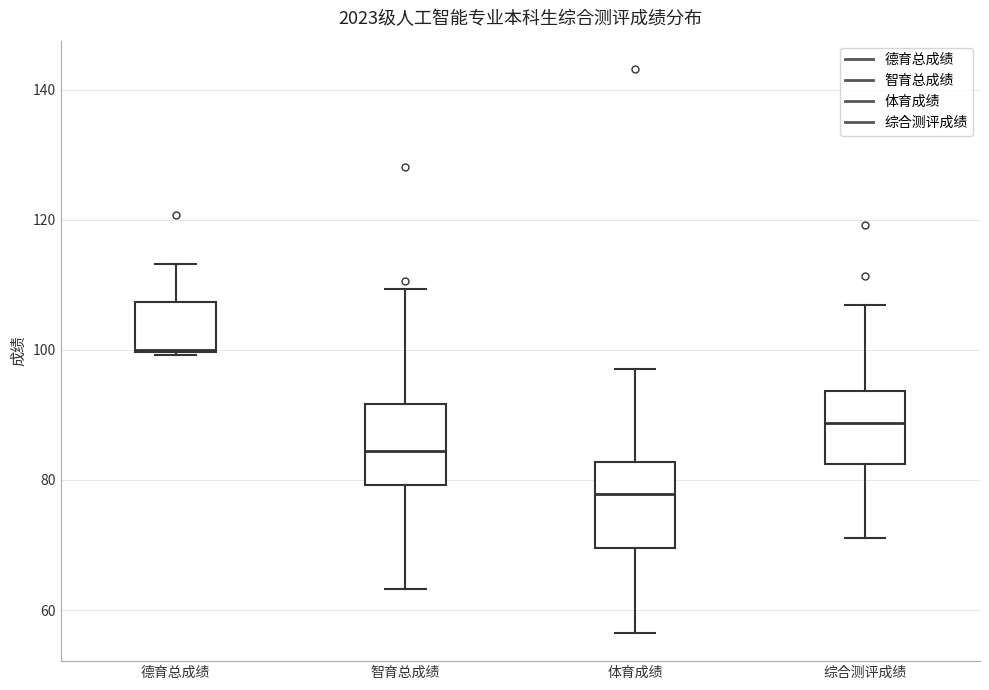

Reading left to right, read every box against the y-axis: the position of its median line, the range the box covers, and the ends of its whiskers. The values are not printed on the chart, so give them approximately, as read against the axis.

德育总成绩: median 100, box 100 to 108, whiskers 100 to 114
智育总成绩: median 84, box 80 to 92, whiskers 64 to 110
体育成绩: median 78, box 70 to 82, whiskers 56 to 98
综合测评成绩: median 88, box 82 to 94, whiskers 72 to 106